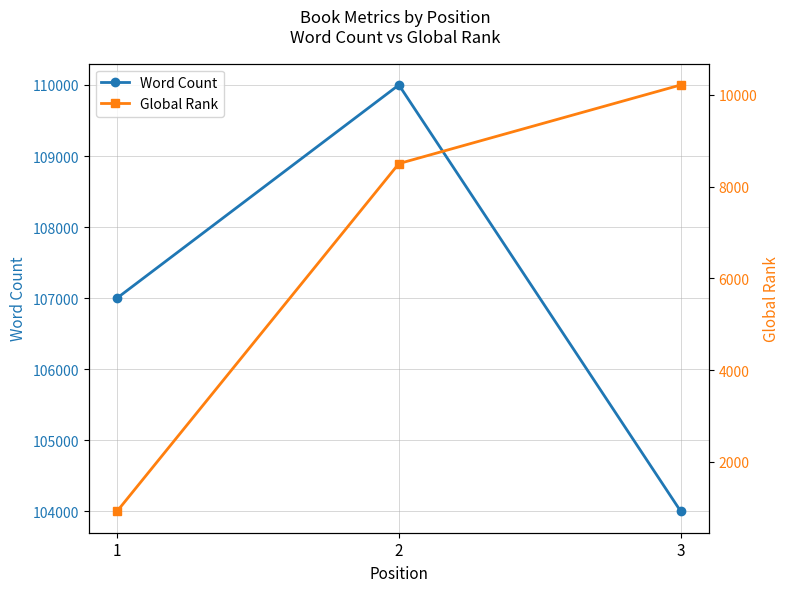

Does the chart display data point markers on the line(s)?

Yes